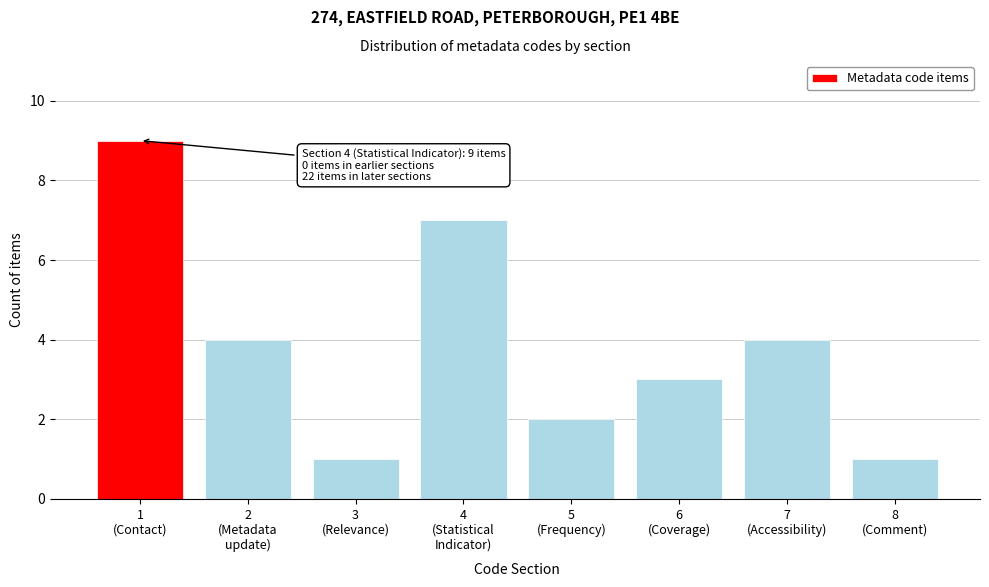

Reading left to right, what are all the values shown in this chart?

9	4	1	7	2	3	4	1